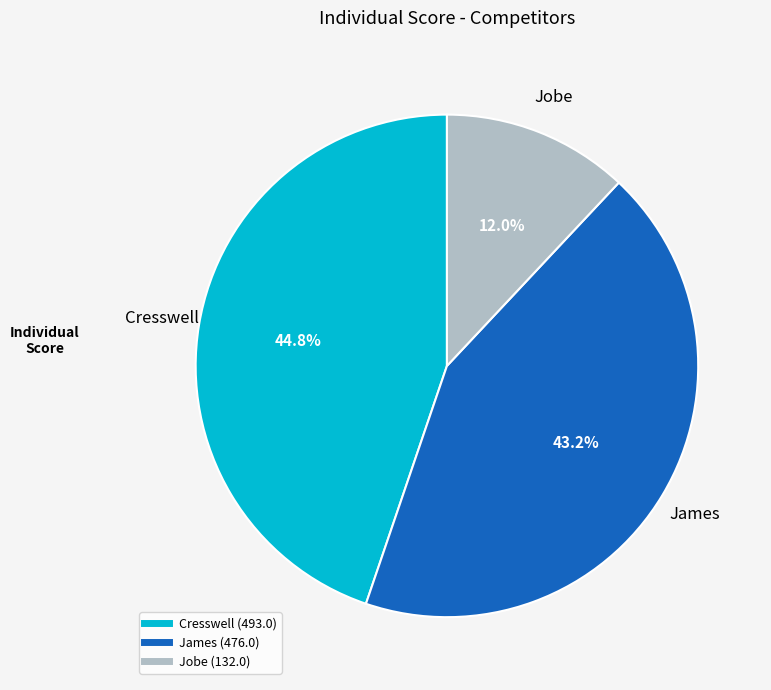

What percentage is the Cresswell slice, to the nearest percent?

45%